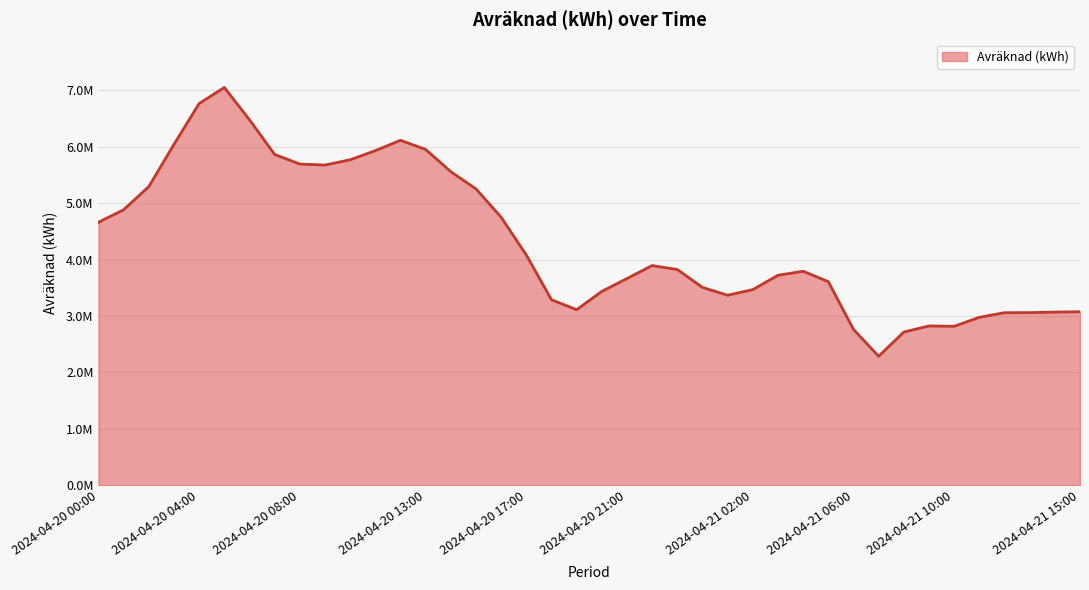

Is this an area chart (filled region under the line)?

Yes